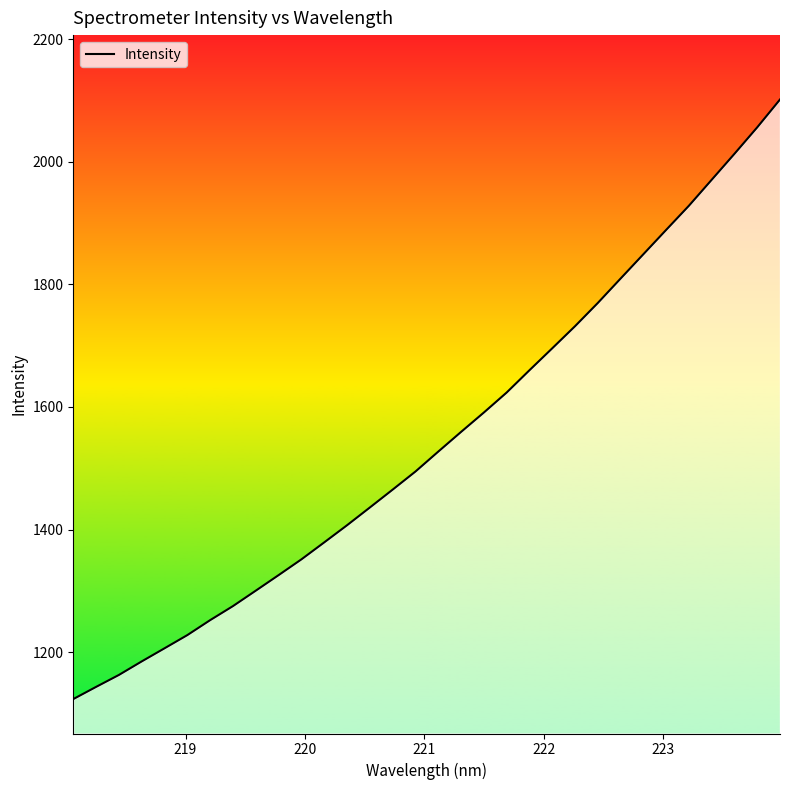

What is the minimum value shown in the chart?

1123.3